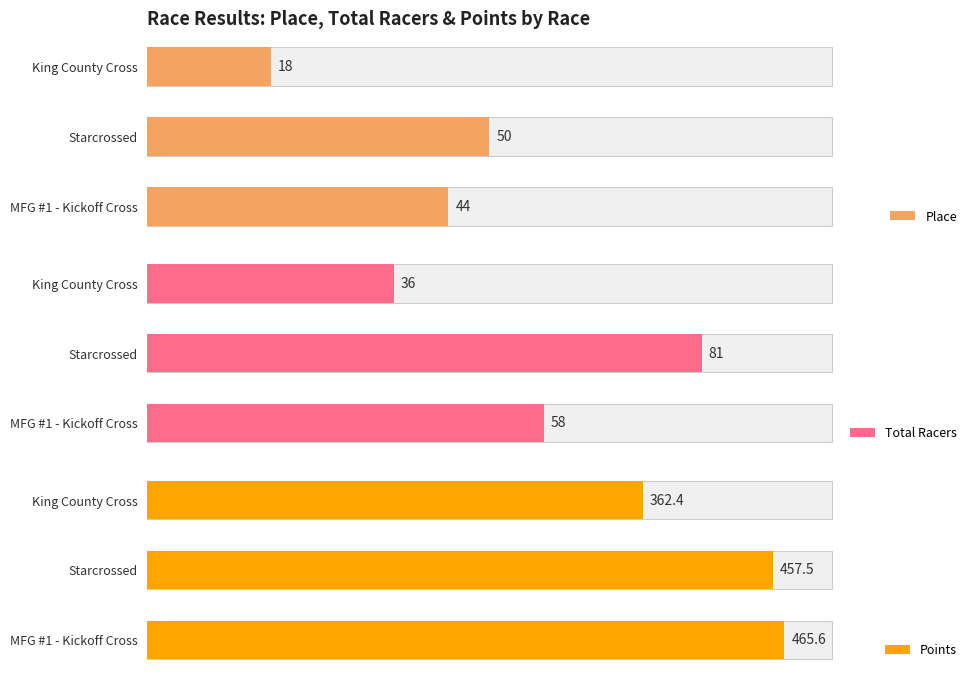

The value of Total Racers at 0 is 58.0. True or false?

True